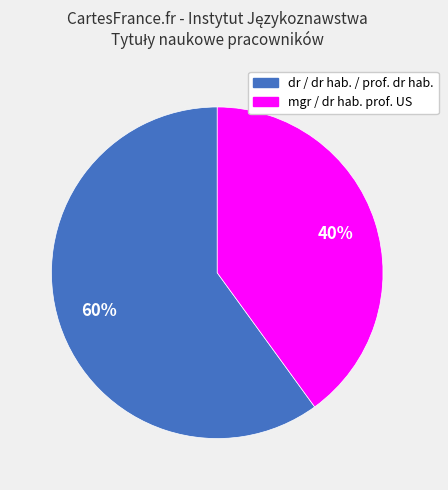

To the nearest percent, what is the average slice percentage?

50%